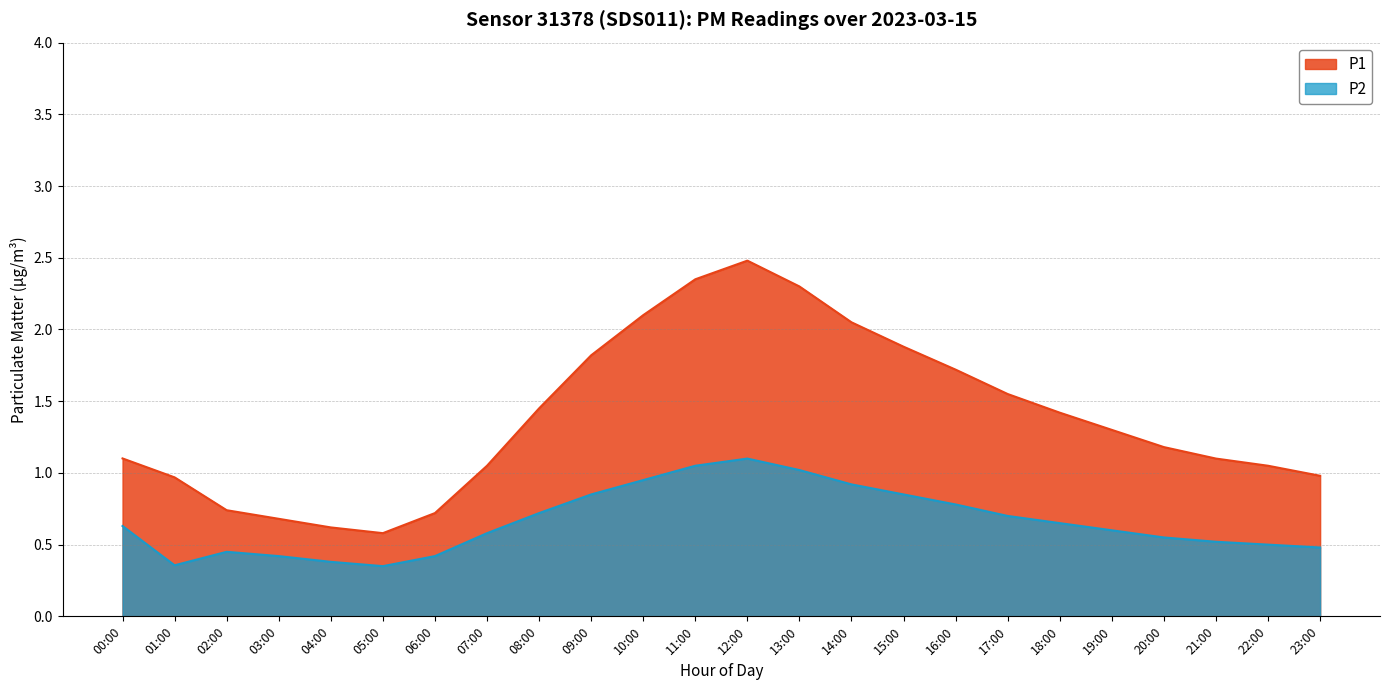

What are all the series names shown in the legend?

P1, P2